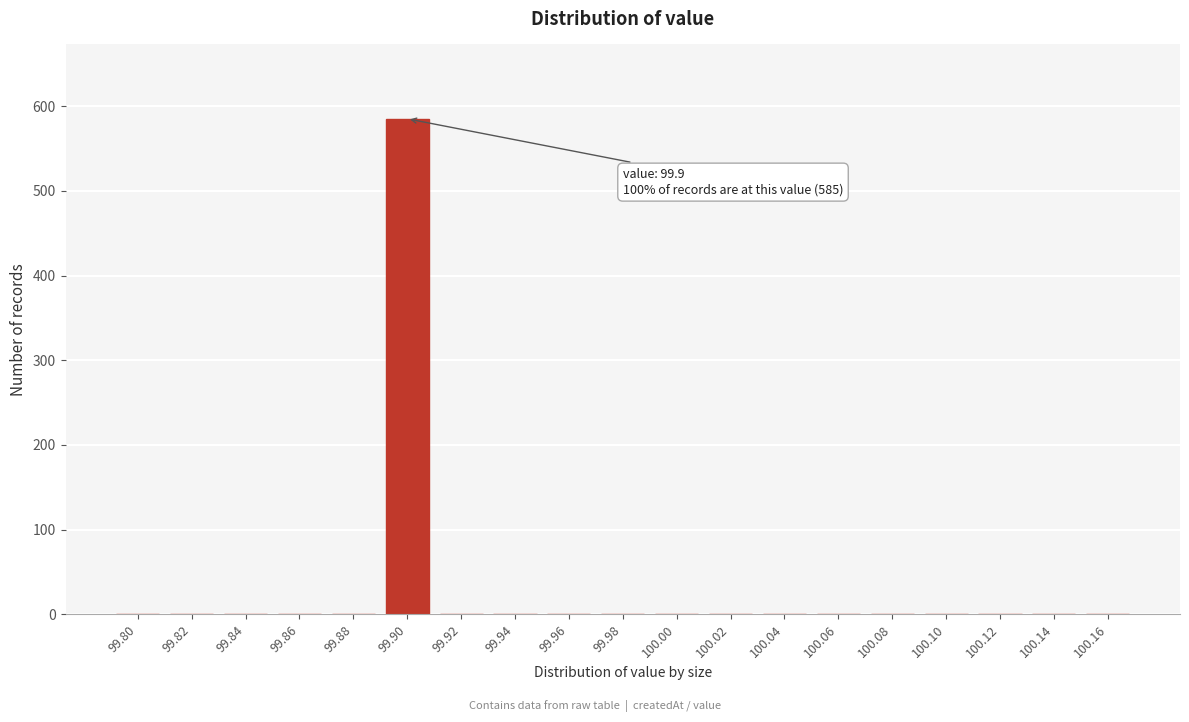

Reading left to right, extract all data points from this chart.

99.80=0	99.82=0	99.84=0	99.86=0	99.88=0	99.90=585	99.92=0	99.94=0	99.96=0	99.98=0	100.00=0	100.02=0	100.04=0	100.06=0	100.08=0	100.10=0	100.12=0	100.14=0	100.16=0